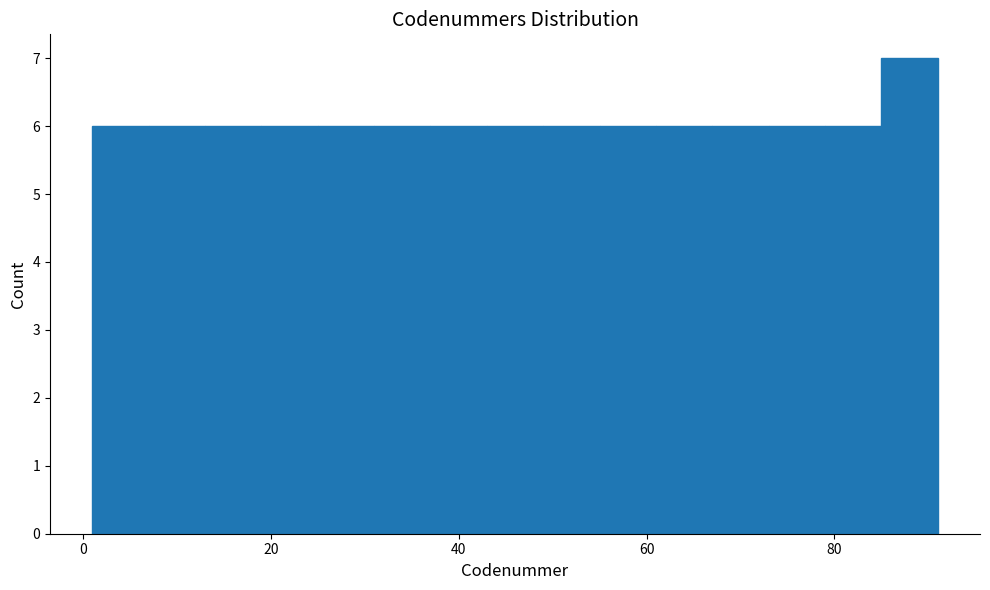

Read against the x-axis, roughly where is the centre of the tallest bar?

88